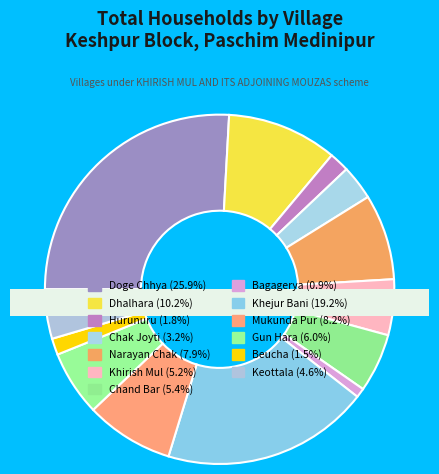

What is the smallest slice in the pie chart?

Bagagerya